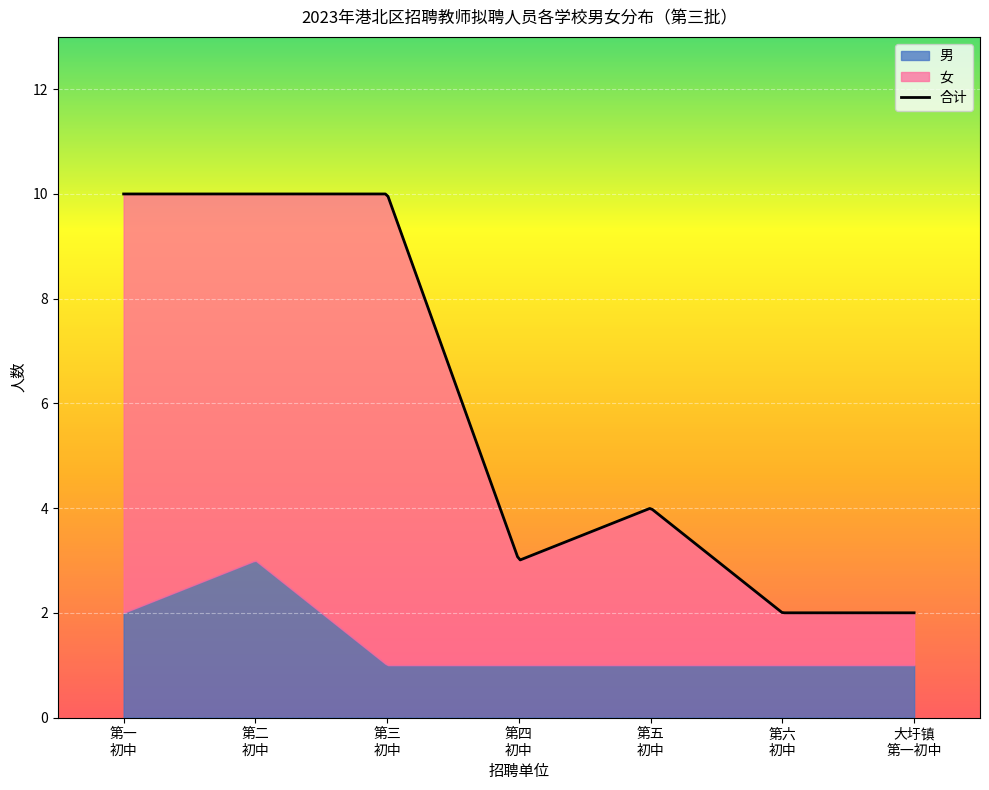

True or false: 女 has more than 1 points higher than both neighbors.

True